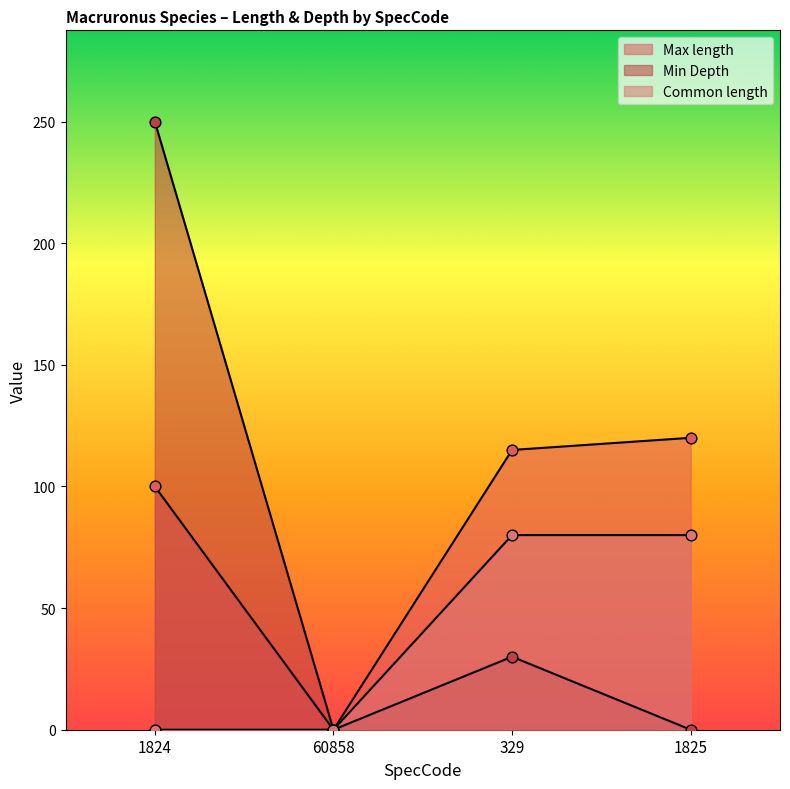

At which category is the sum across all series the highest?

1824